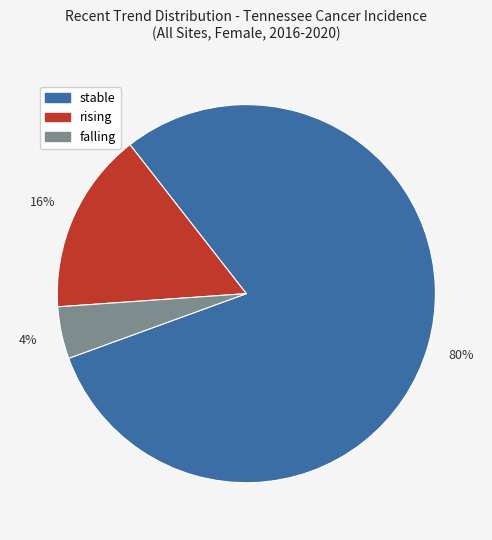

Between stable and falling, which is larger?

stable